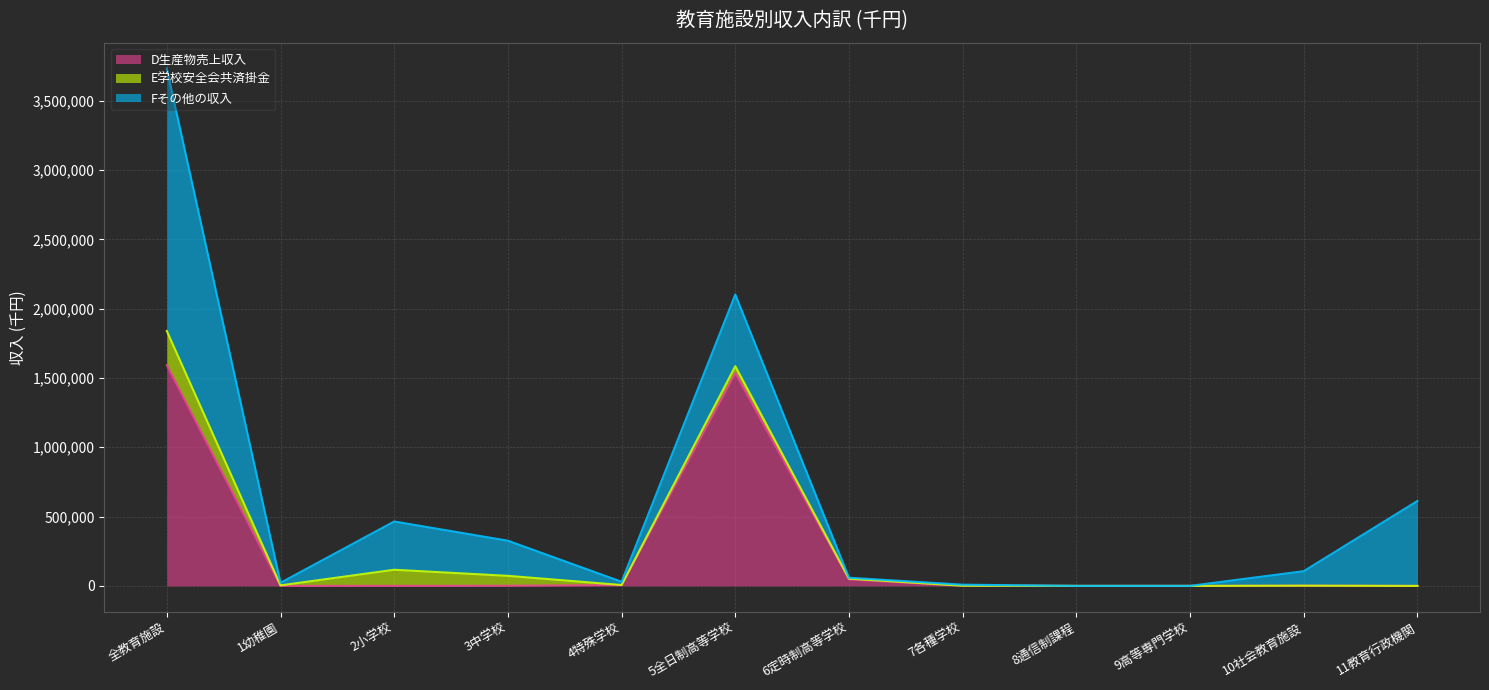

Which series has the largest total across all categories?

Fその他の収入